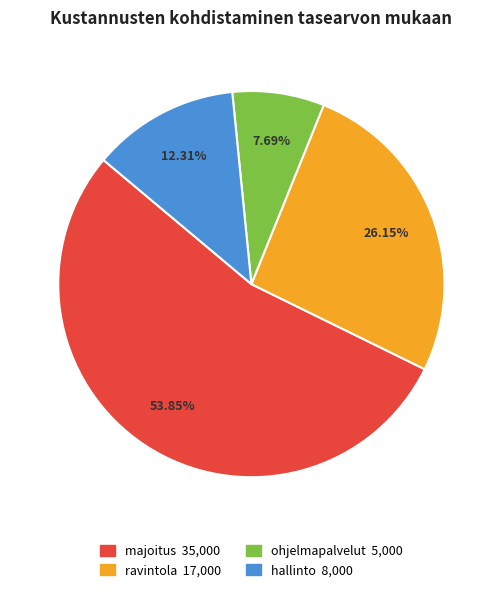

How many segments does this pie chart have?

4